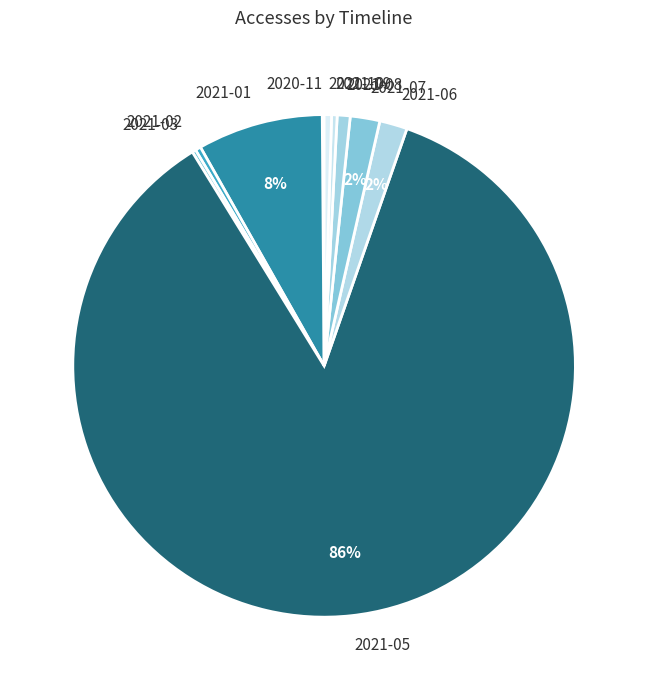

Which has a higher value, 2021-10 or 2021-01?

2021-01